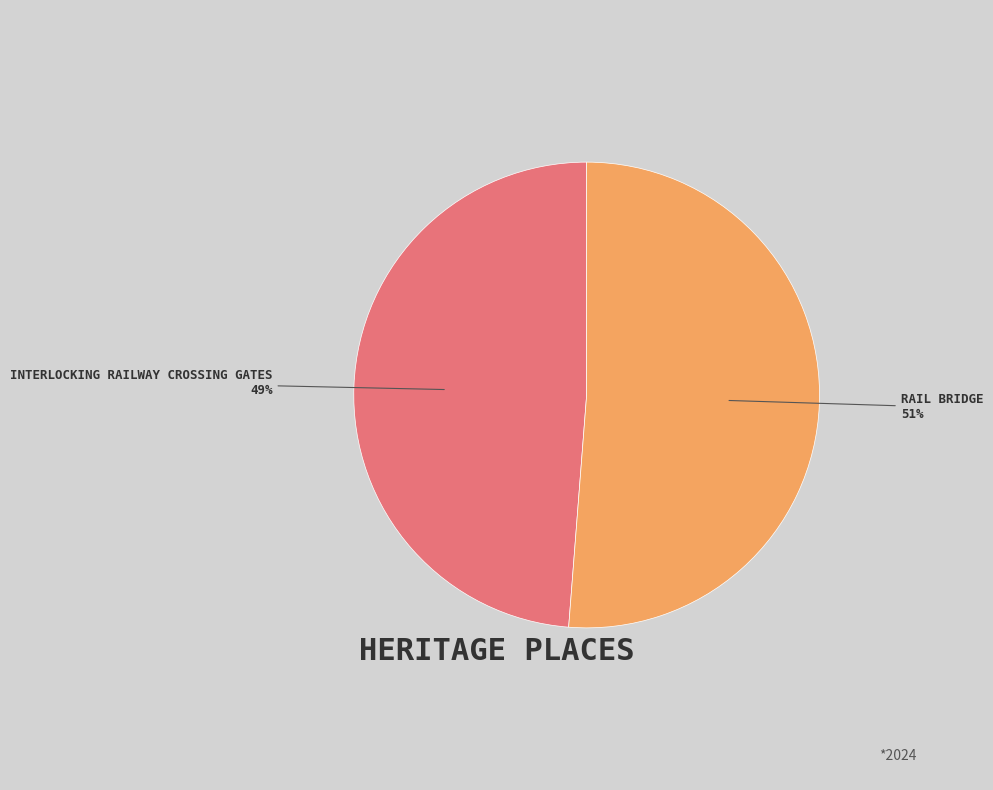

What is the largest slice in the pie chart?

RAIL BRIDGE